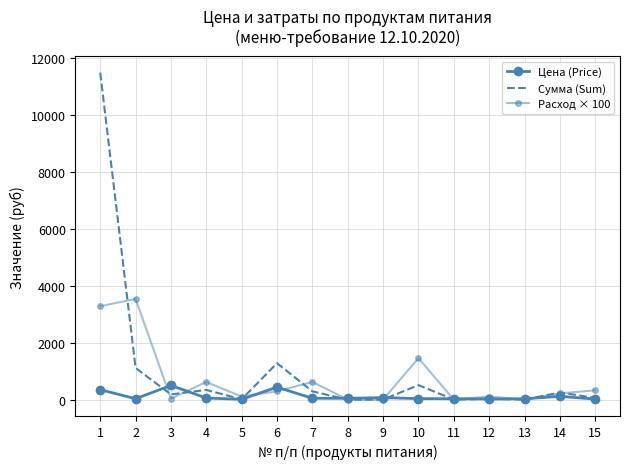

What is the value of the Сумма (Sum) point at the 6th from the left?

1281.6